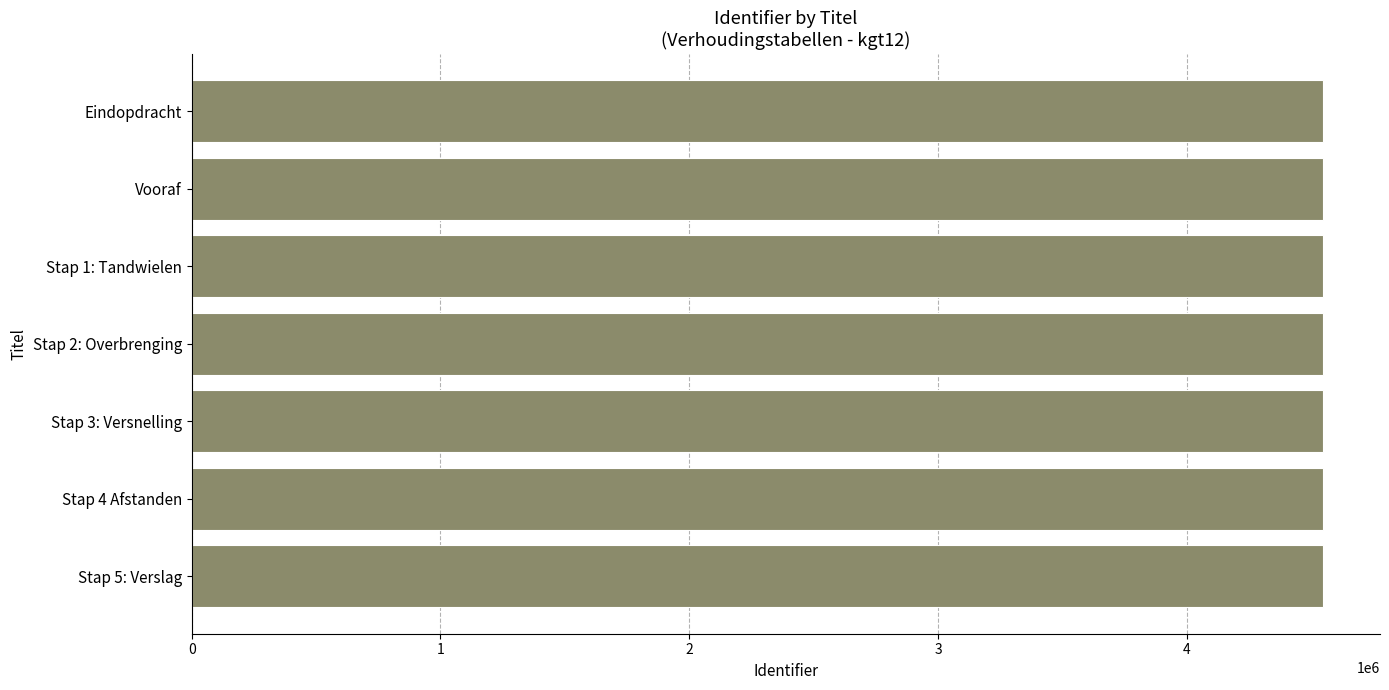

What is the difference between the maximum and minimum values?

17